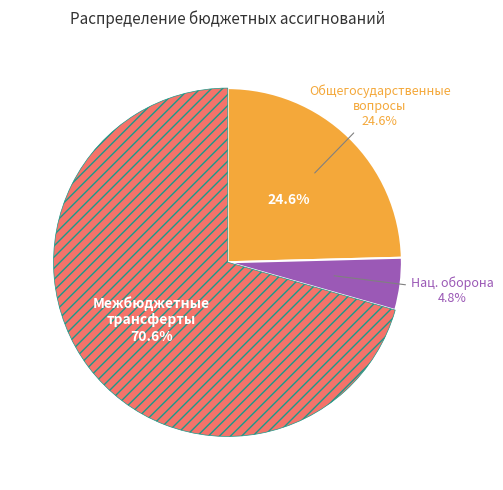

To the nearest percent, what is the average slice percentage?

33%